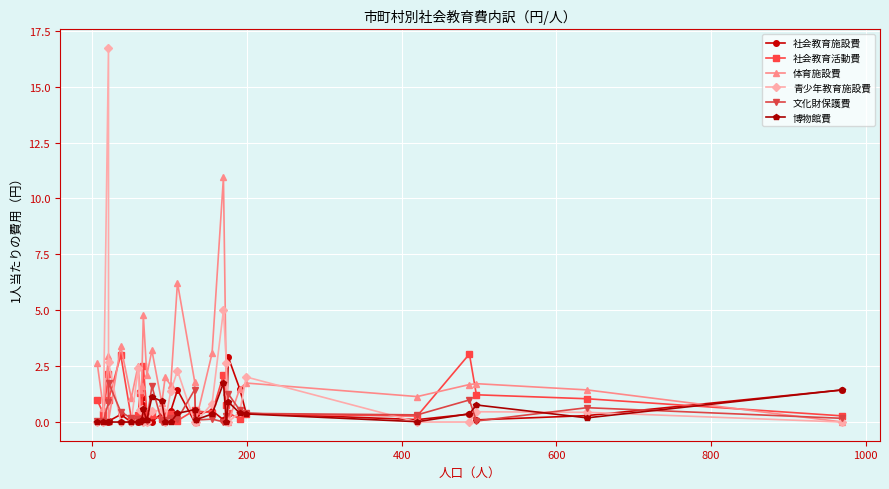

What is the difference between the maximum and minimum values in the 博物館費 series?

1.7